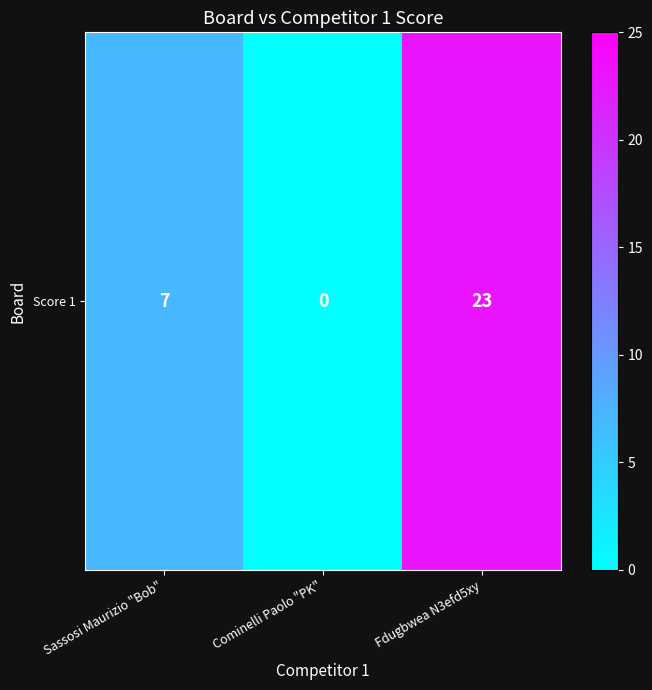

Rank the categories by value from highest to lowest.

Fdugbwea N3efd5xy, Sassosi Maurizio "Bob", Cominelli Paolo "PK"